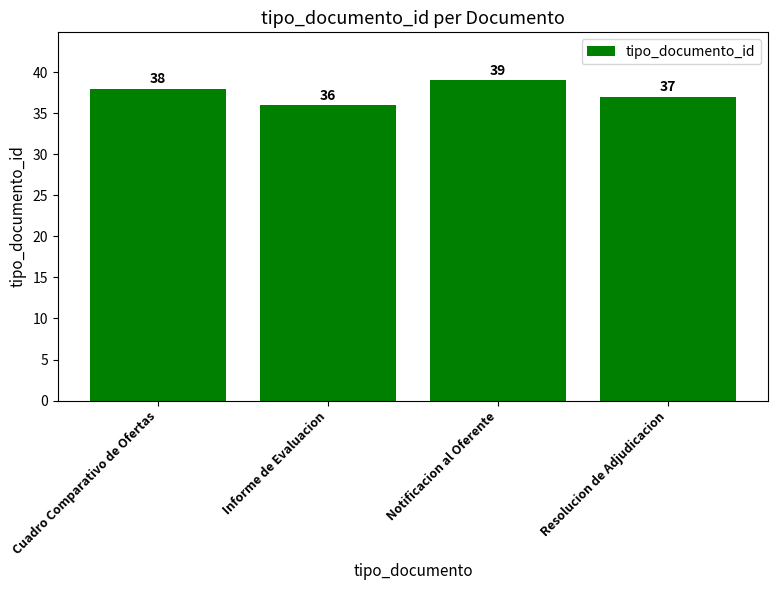

What is the value of the 2nd bar from the left?

36